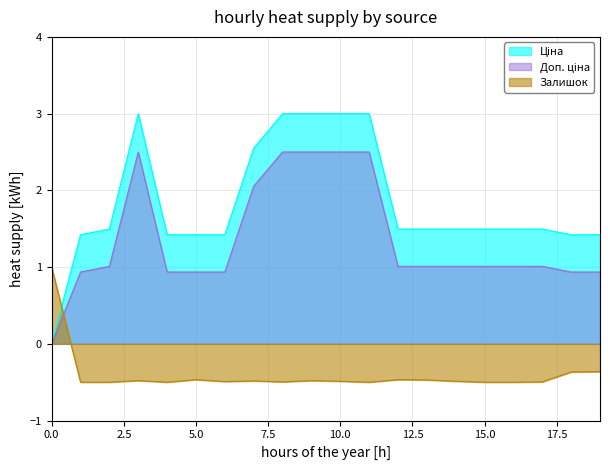

True or false: Доп. ціна has a value of 1.4 at 285101569.

False